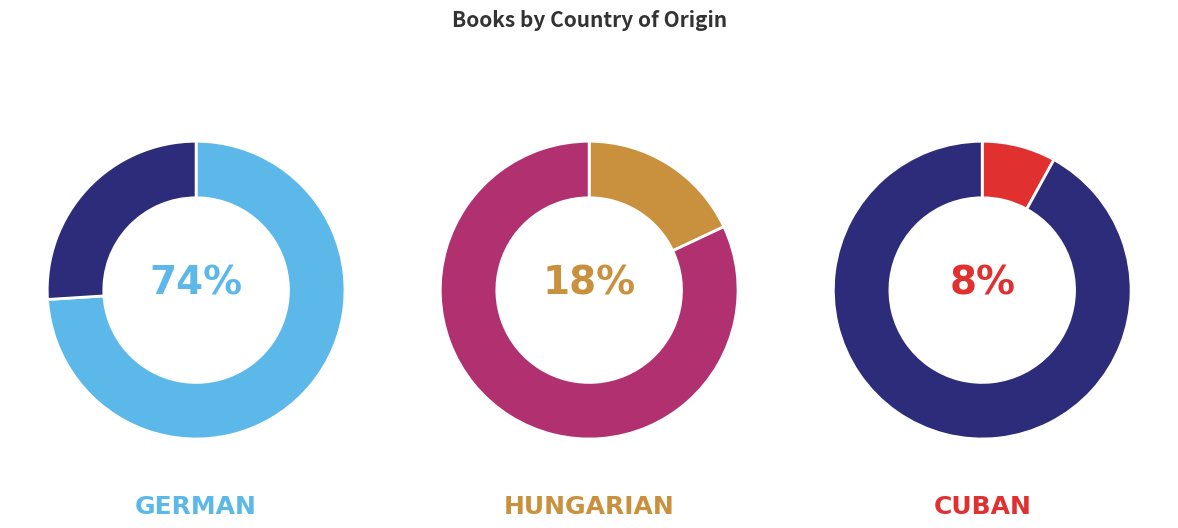

Which category has the biggest portion of the pie?

German